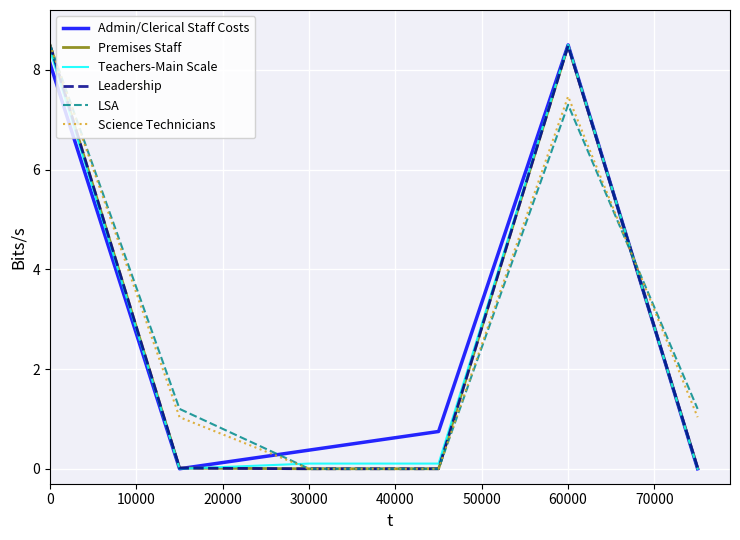

True or false: Teachers-Main Scale and Science Technicians intersect in this chart.

True